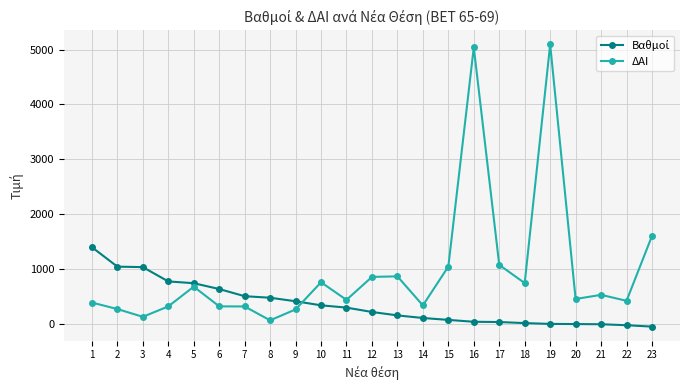

True or false: ΔΑΙ has more than 1 points higher than both neighbors.

True